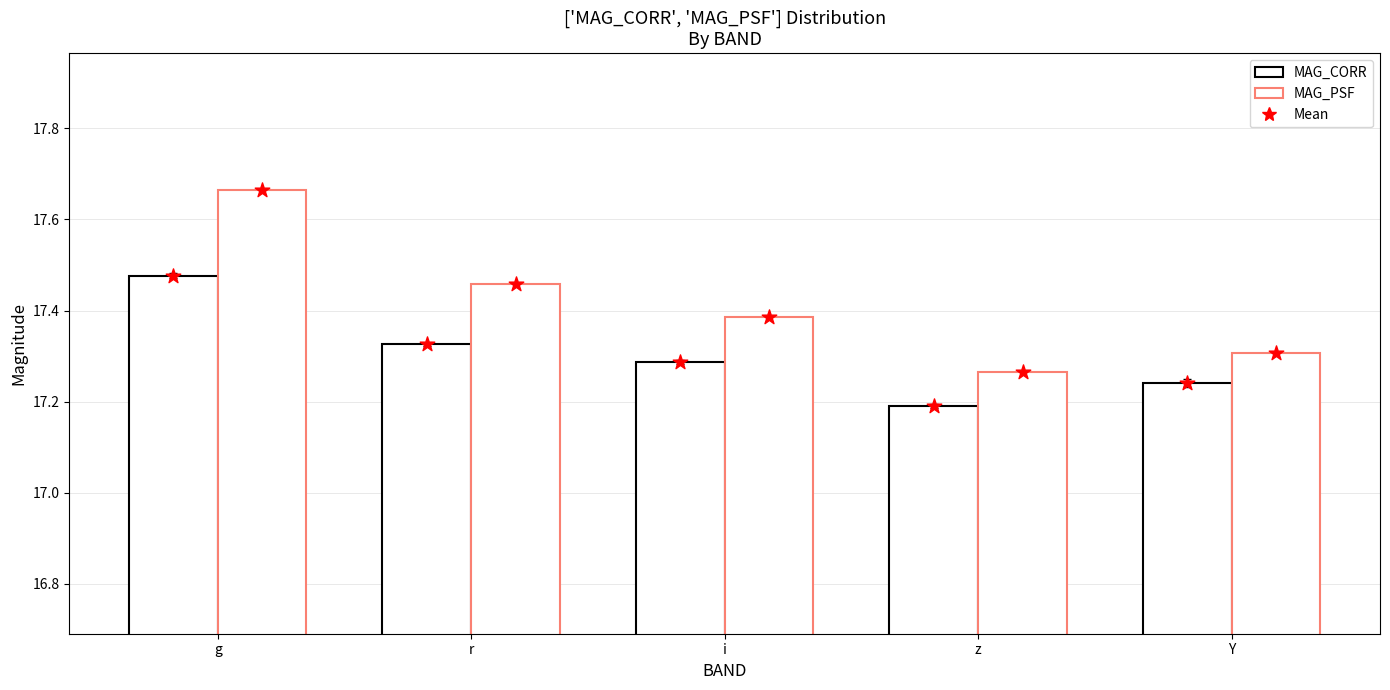

What are all the series names shown in the legend?

MAG_CORR, MAG_PSF, Mean